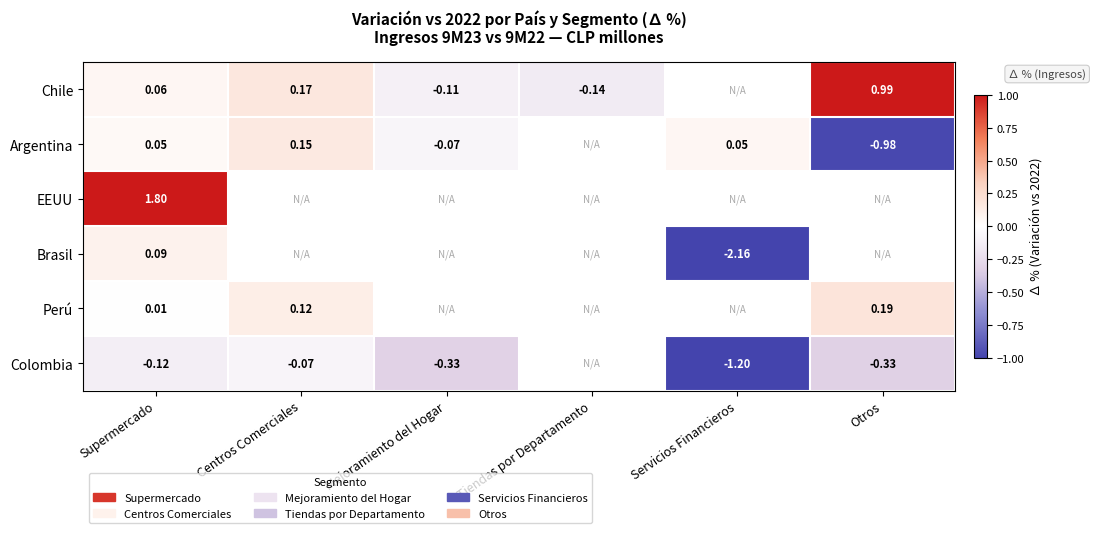

What is the sum of the Colombia values at Mejoramiento del Hogar and Servicios Financieros?

-1.5